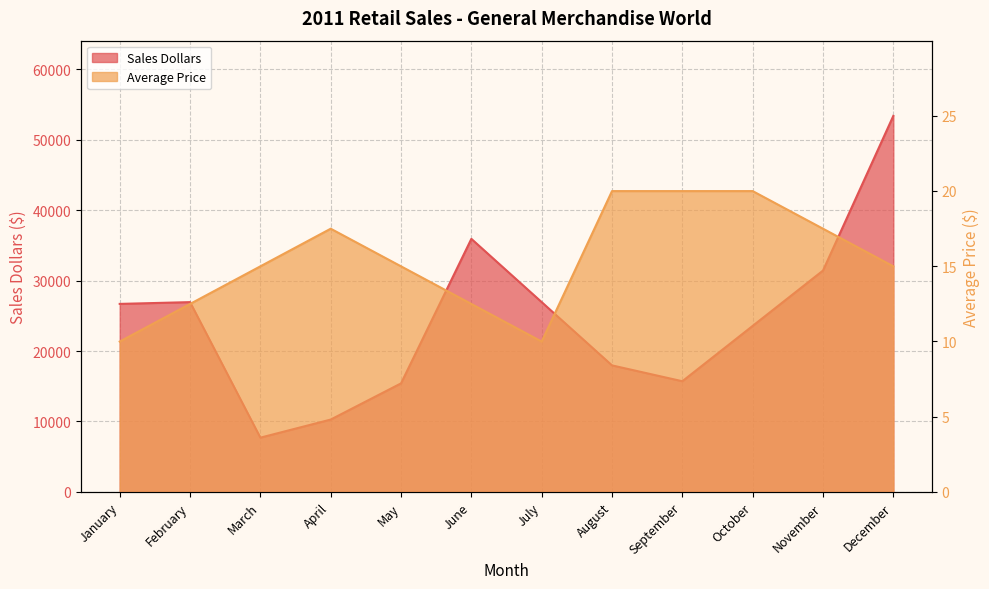

At which label does Average Price first exceed 14?

March